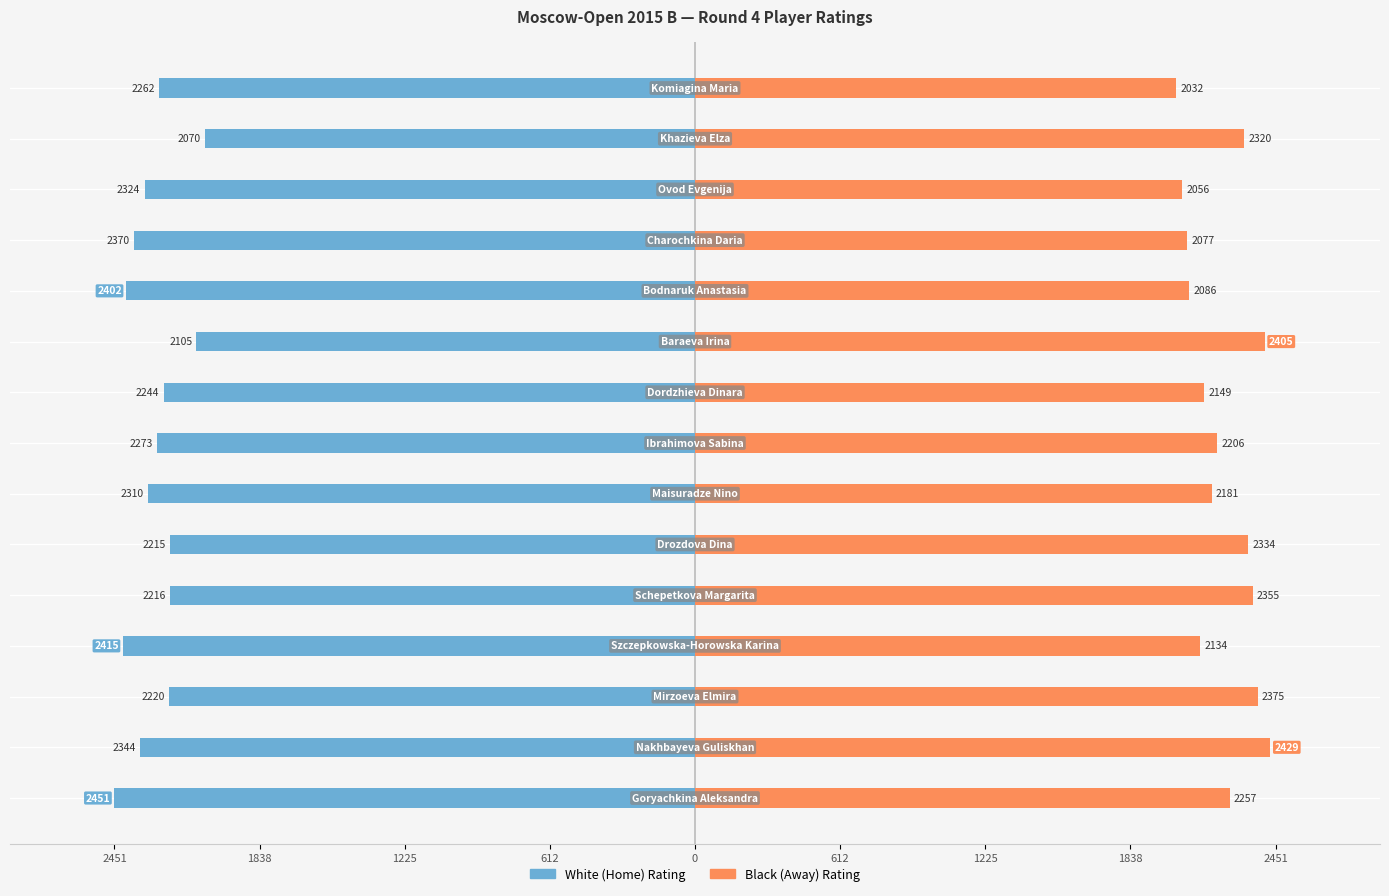

What is the average value of the Black (Away) Rating series?

2226